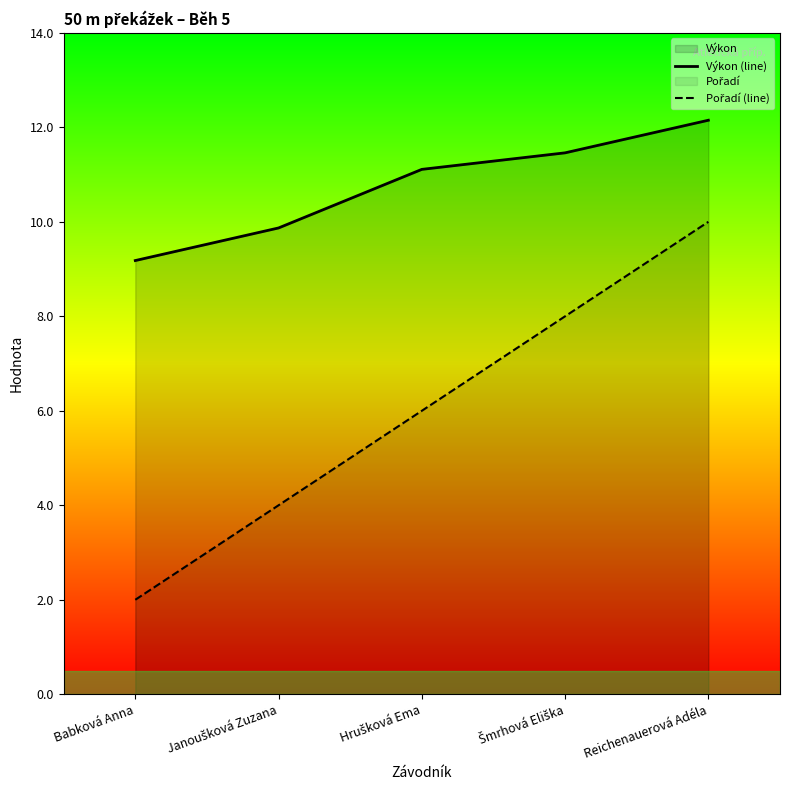

True or false: Výkon (line) has more than 0 interior local peaks.

False